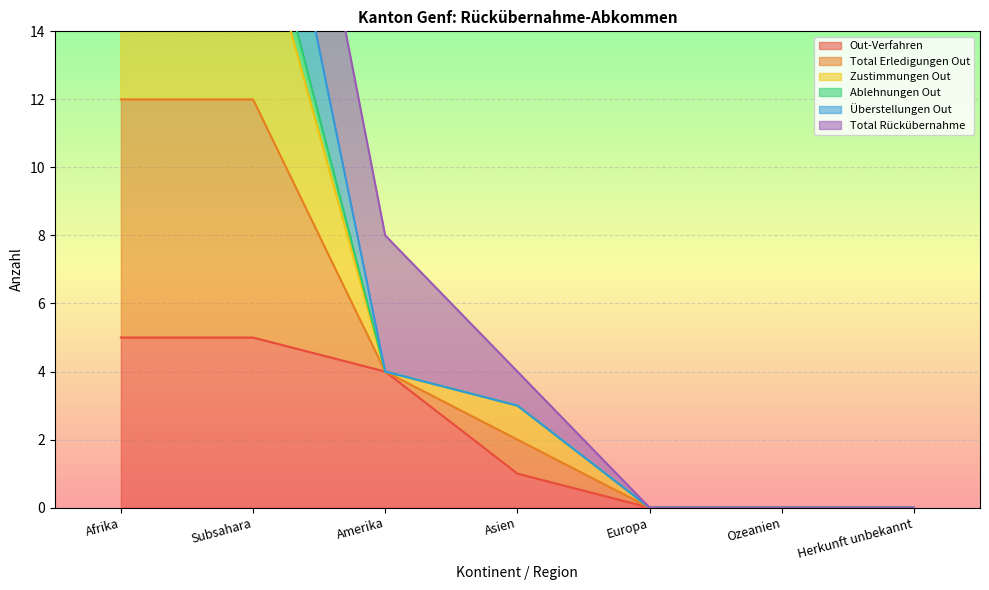

How many data points in Total Erledigungen Out are above 3?

3